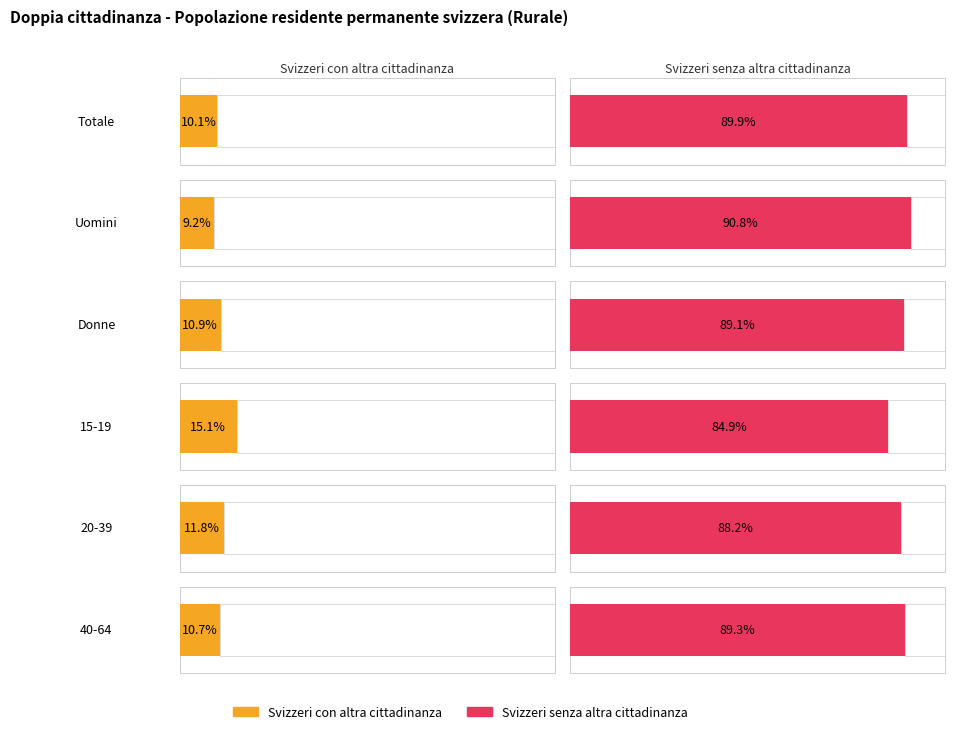

Is it true that 40-64 equals 26686.1 at Svizzeri con altra cittadinanza?

False